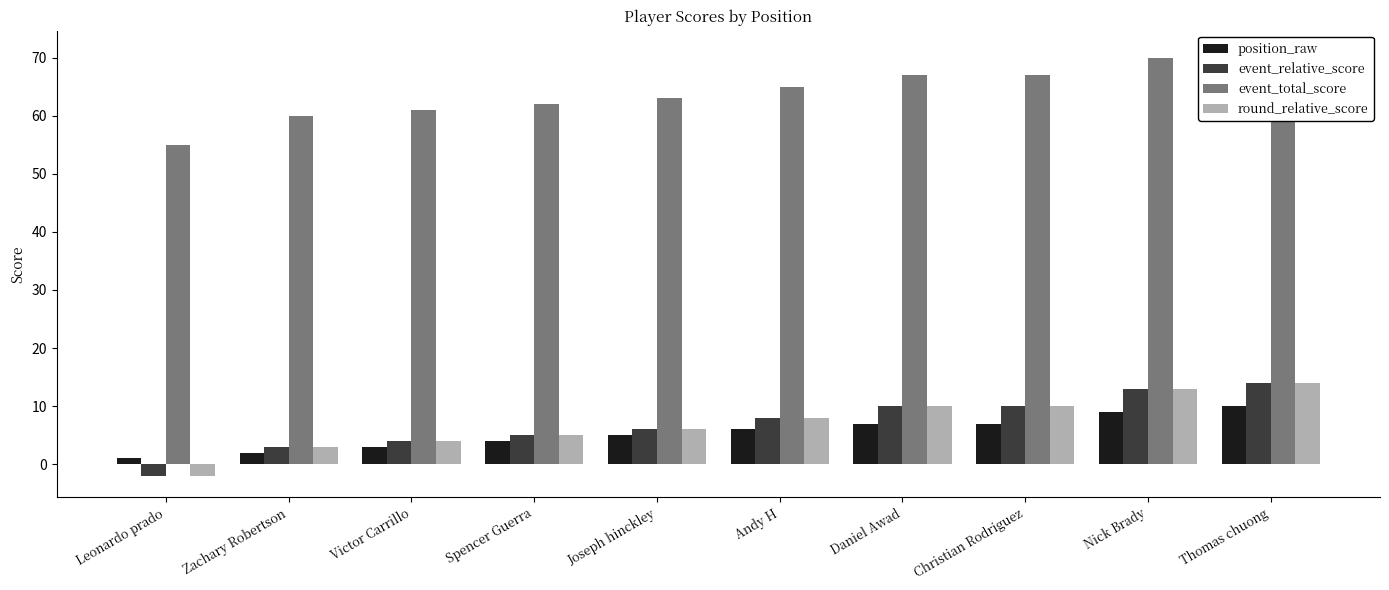

List the labels in order of position_raw value, smallest first.

Leonardo prado, Zachary Robertson, Victor Carrillo, Spencer Guerra, Joseph hinckley, Andy H, Daniel Awad, Christian Rodriguez, Nick Brady, Thomas chuong